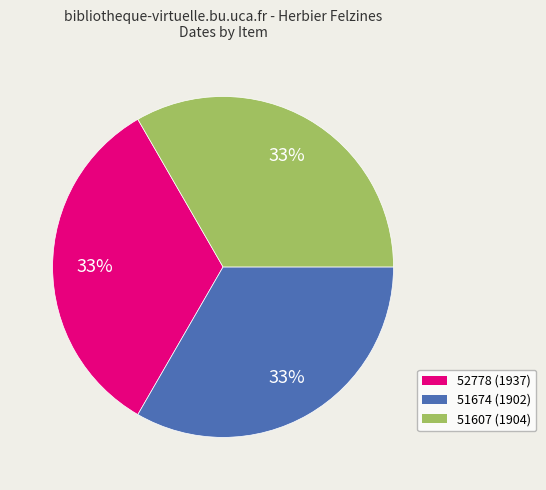

Does any single category account for the majority?

No